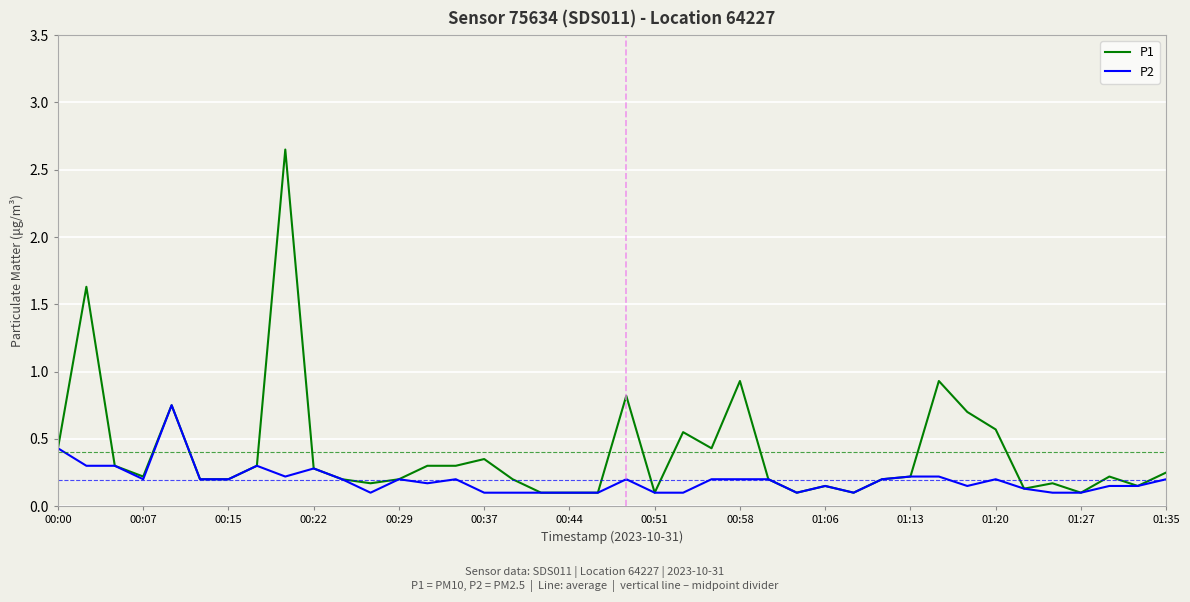

Which series has the largest total across all categories?

P1